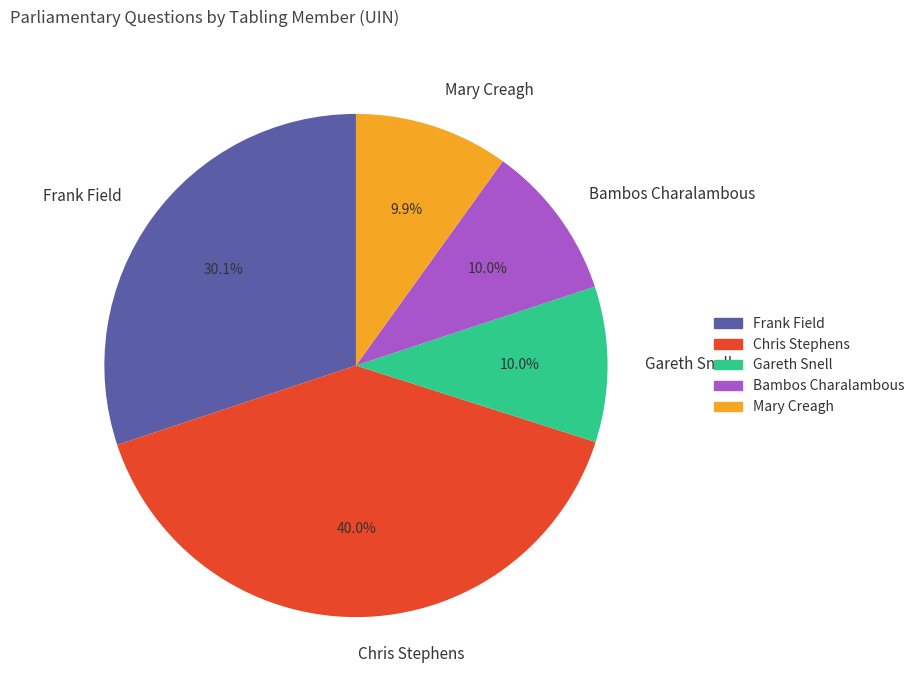

Which category has the biggest portion of the pie?

Chris Stephens